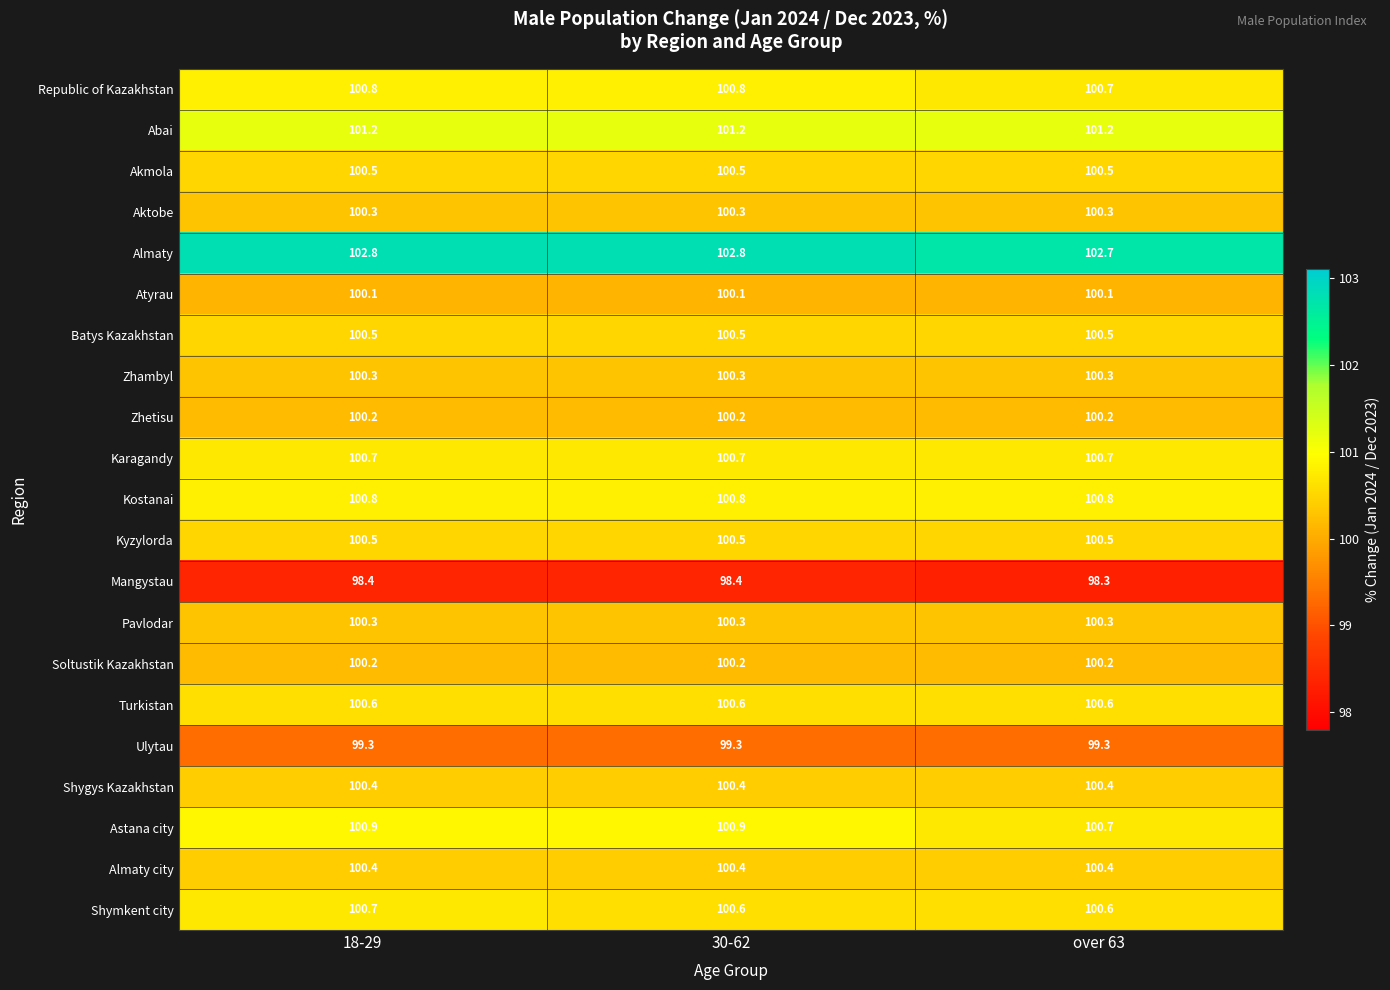

Is it true that Shymkent city equals 165.8 at 18-29?

False